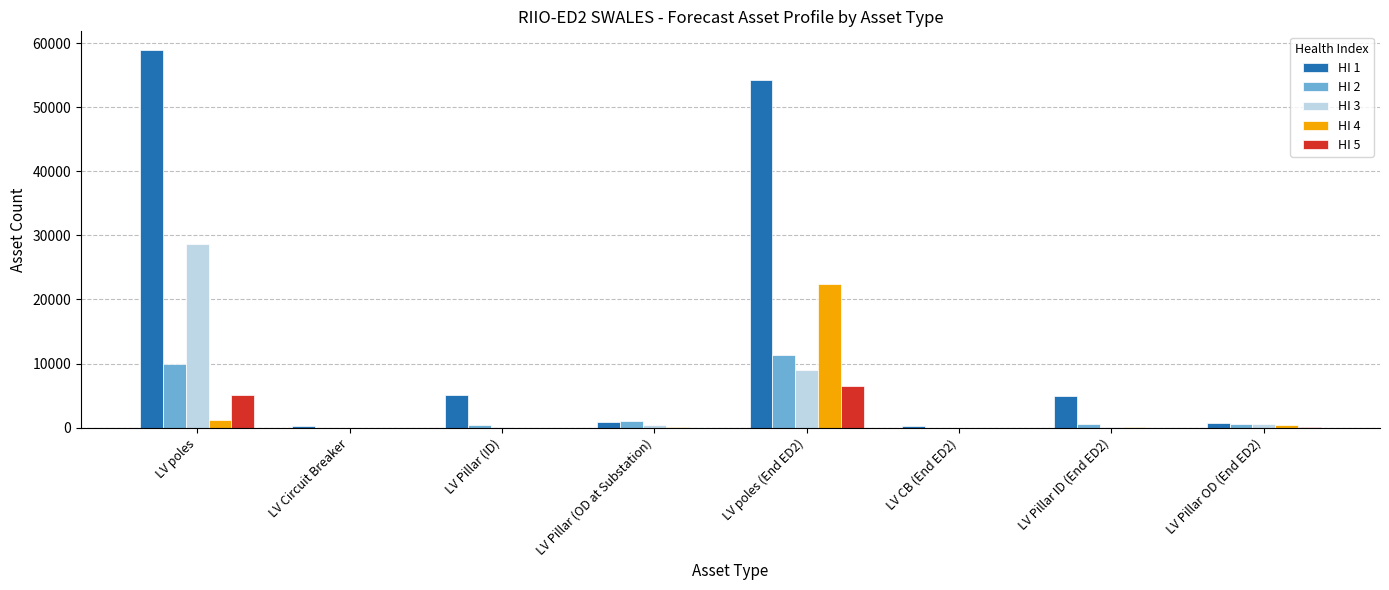

Which series has the largest total across all categories?

HI 1